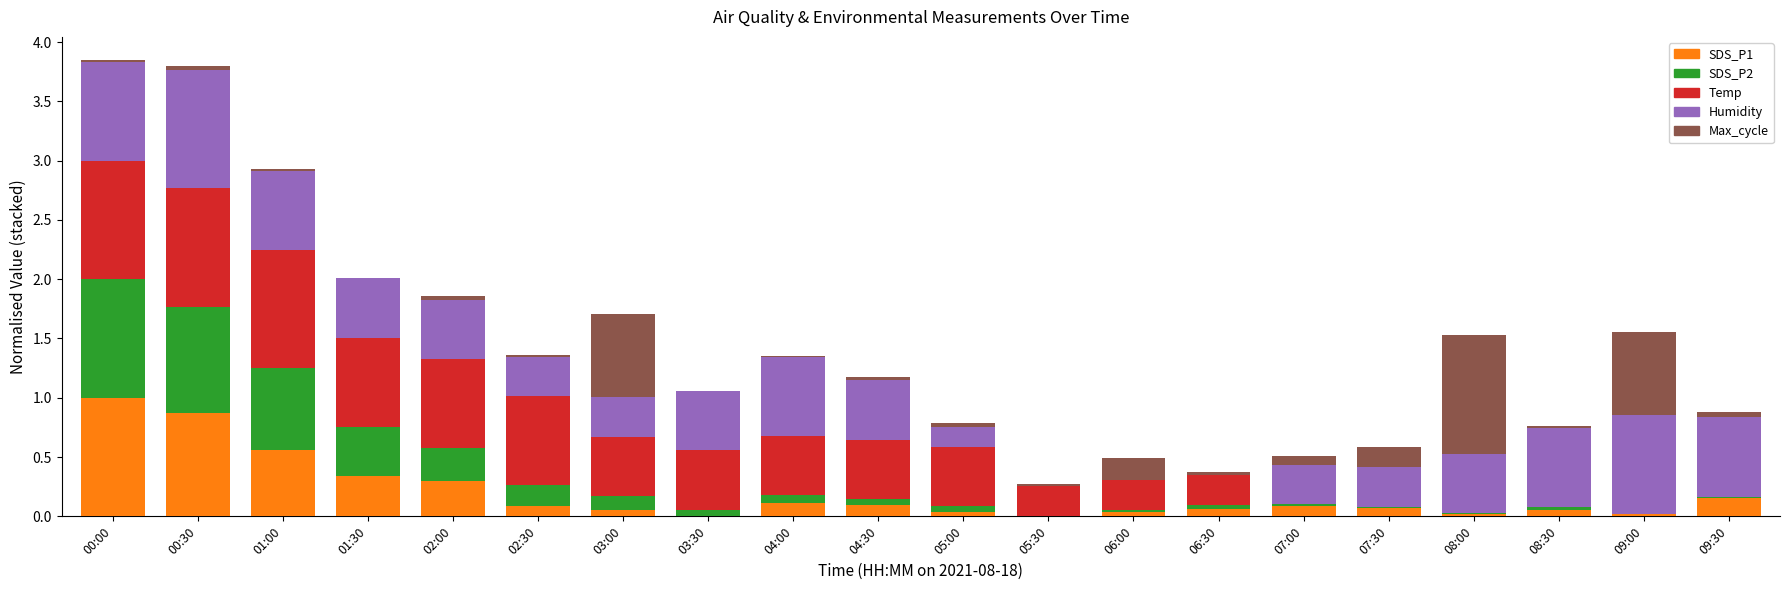

Is it true that SDS_P1 equals 0.3 at 01:30?

True